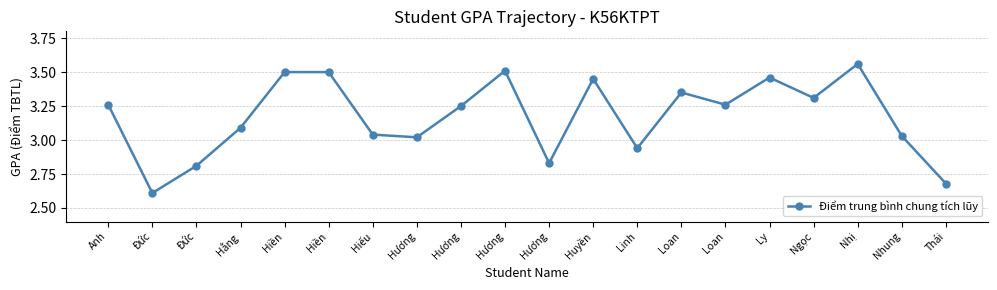

How many series are shown in this chart?

1